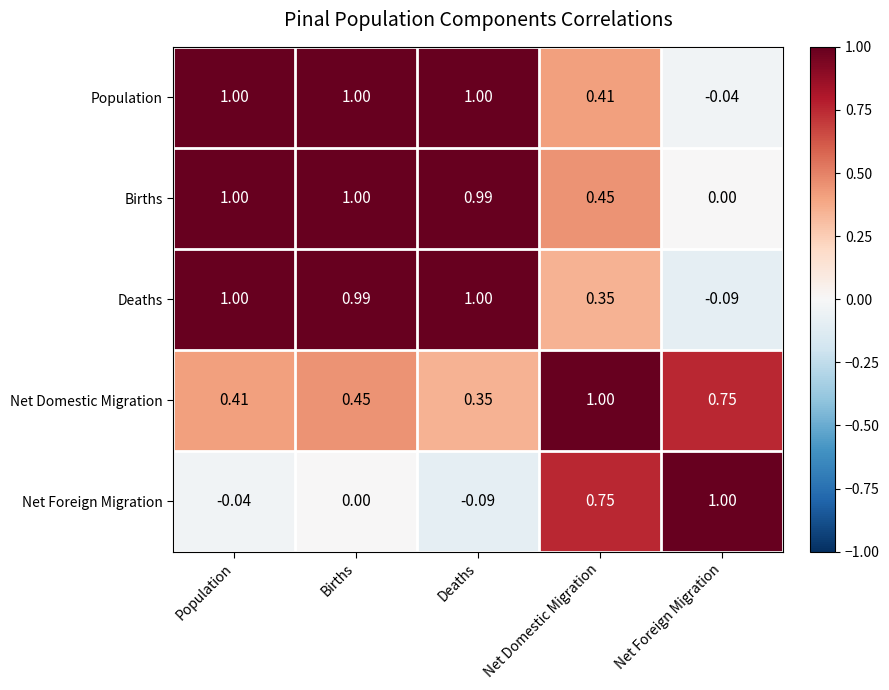

At Net Domestic Migration, list the series in order from largest to smallest.

Net Domestic Migration, Net Foreign Migration, Births, Population, Deaths